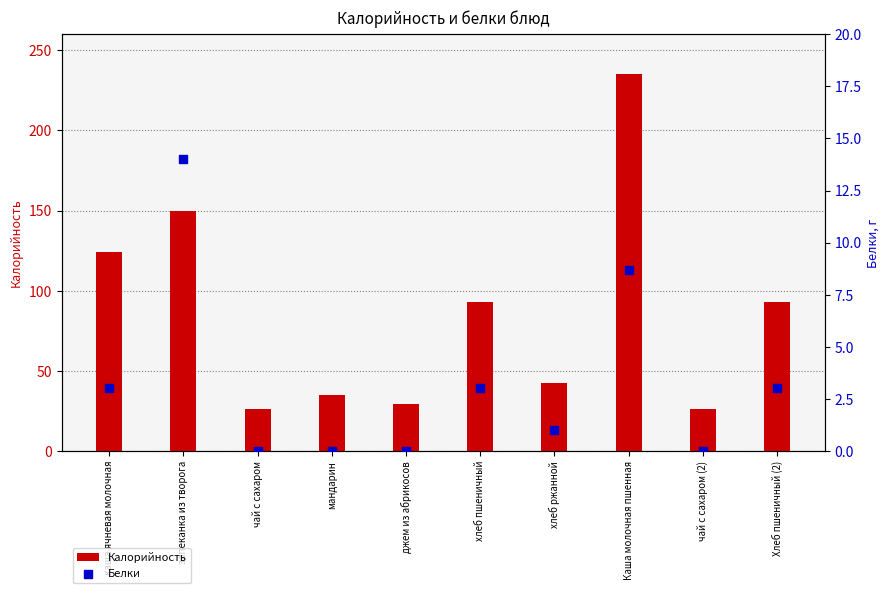

Is the value of Калорийность at чай с сахаром greater than the value of Белки at чай с сахаром?

Yes